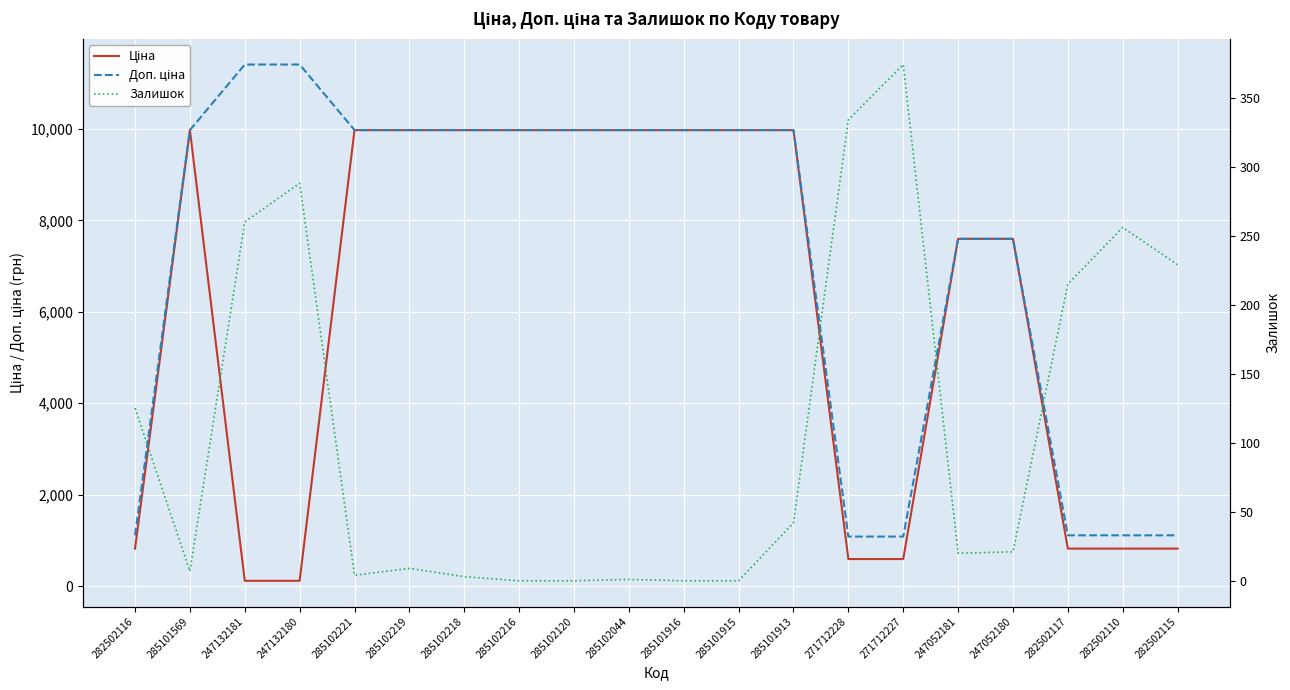

True or false: Доп. ціна and Ціна intersect in this chart.

False